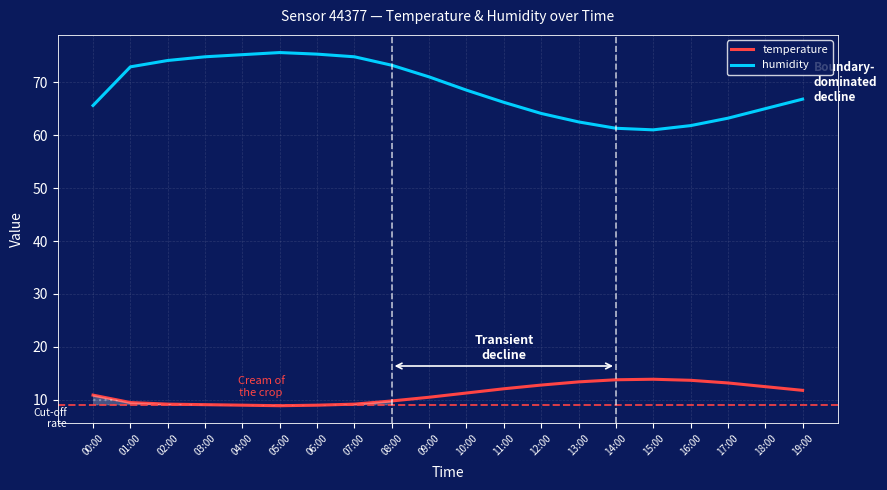

True or false: humidity and temperature cross at least once.

False